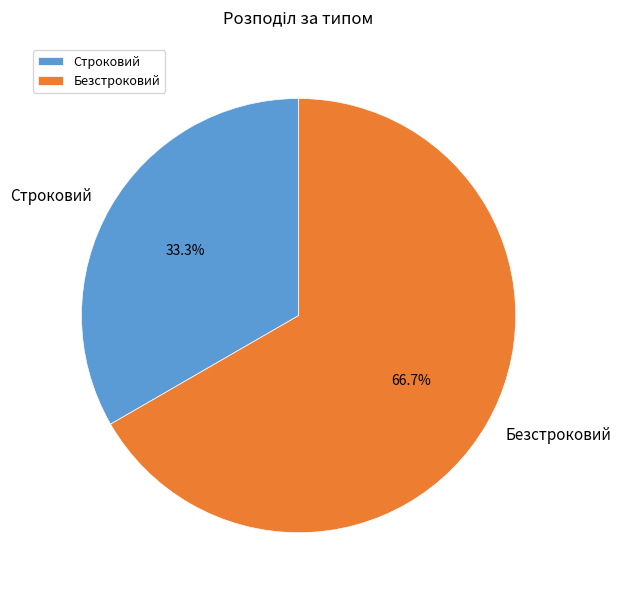

What is the largest slice in the pie chart?

Безстроковий